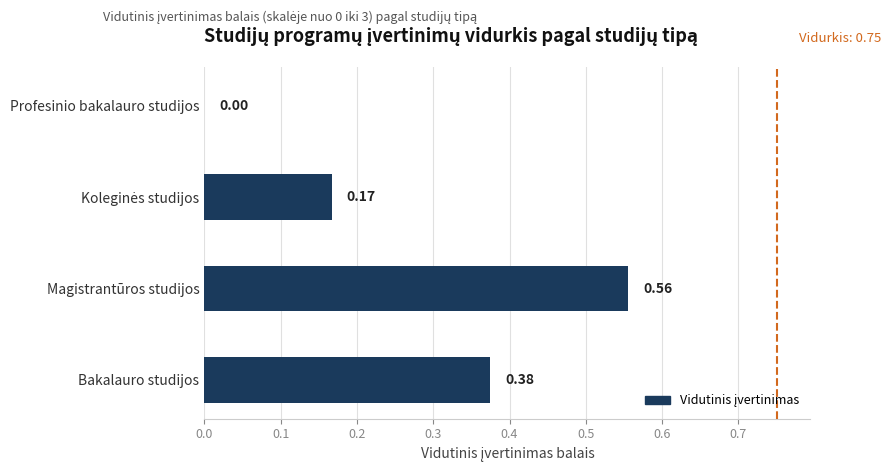

Count the values in the range 0 to 1.

4